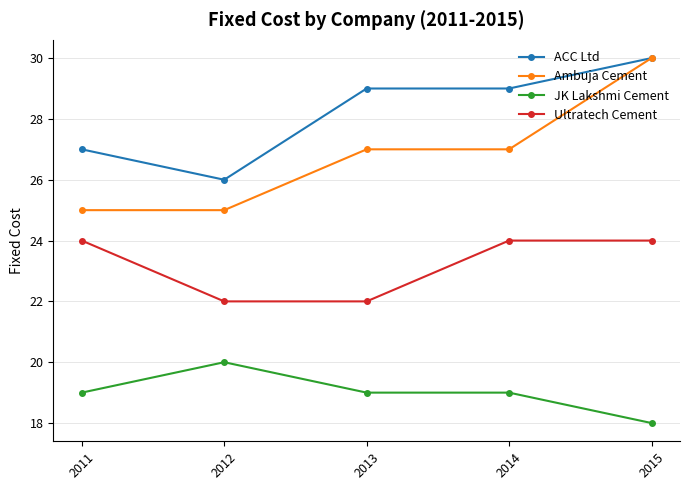

What is the minimum value for Ultratech Cement?

22